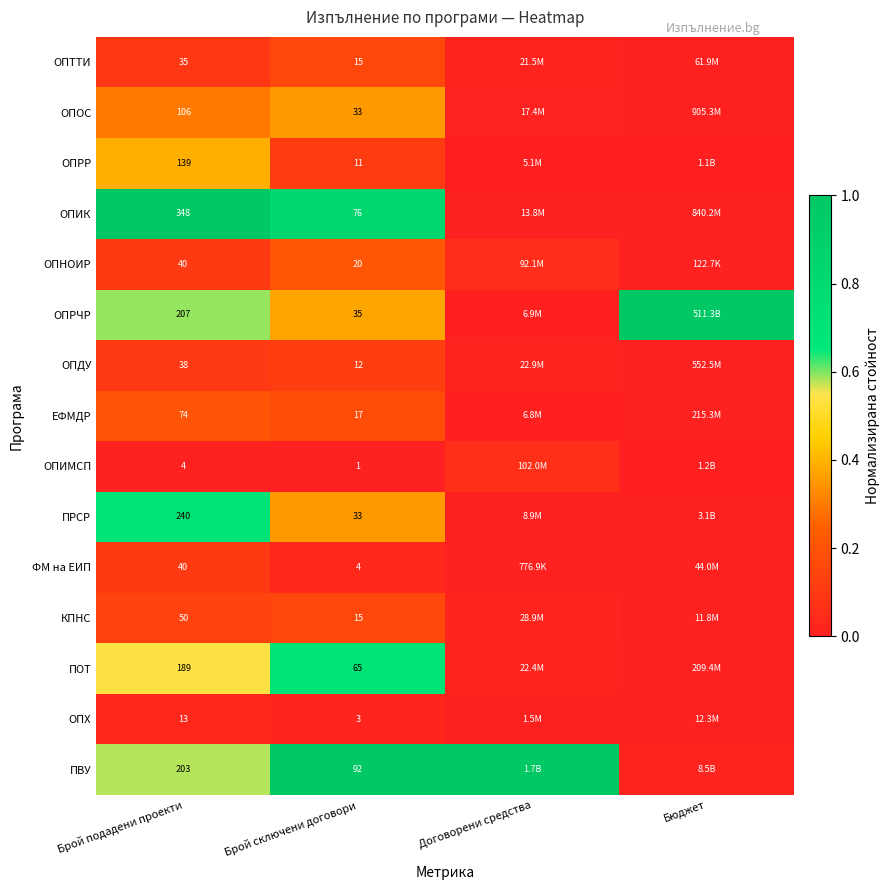

Which series changed the most between Брой подадени проекти and Брой сключени договори?

ОПИК